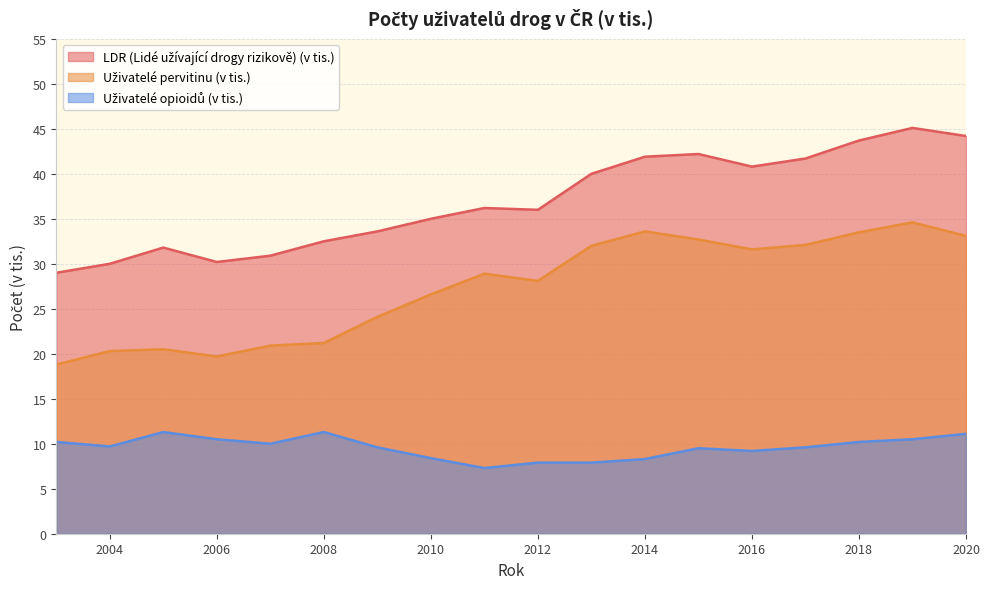

Which series changed the most between 2013 and 2017?

LDR (Lidé užívající drogy rizikově) (v tis.)